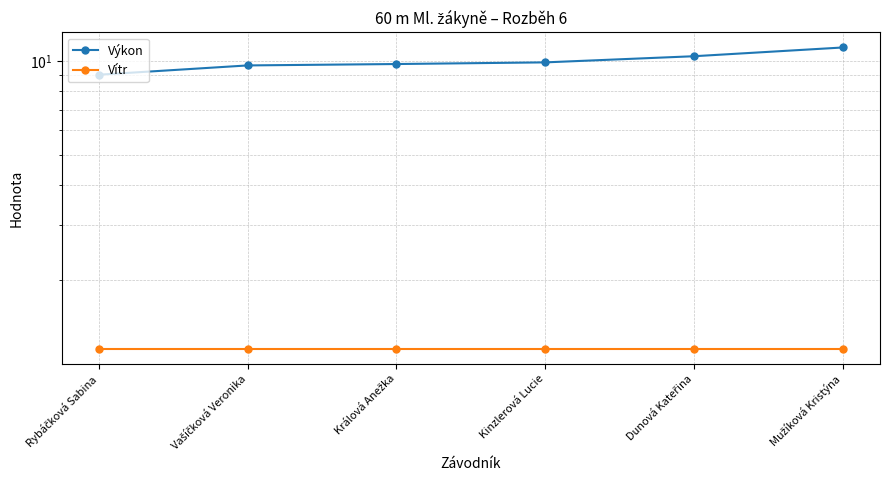

True or false: Výkon has more than 2 interior local peaks.

False